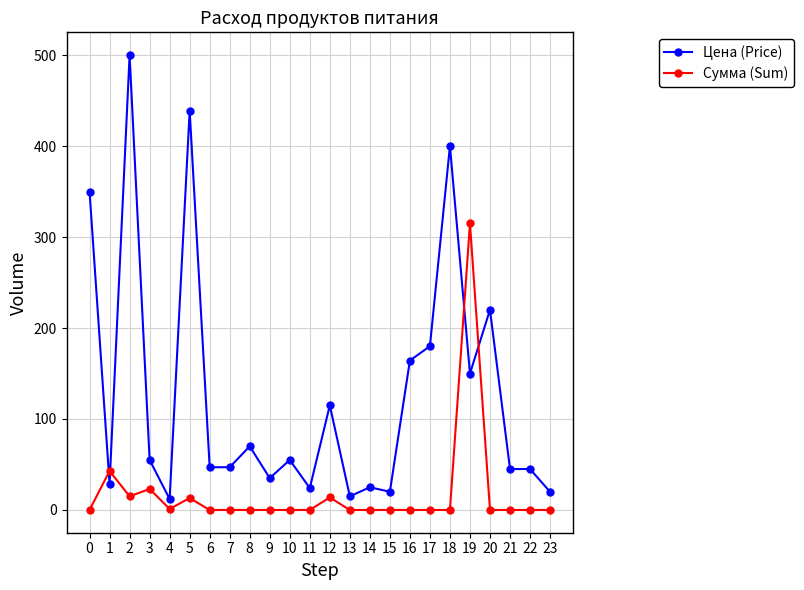

Which series has the largest total across all categories?

Цена (Price)